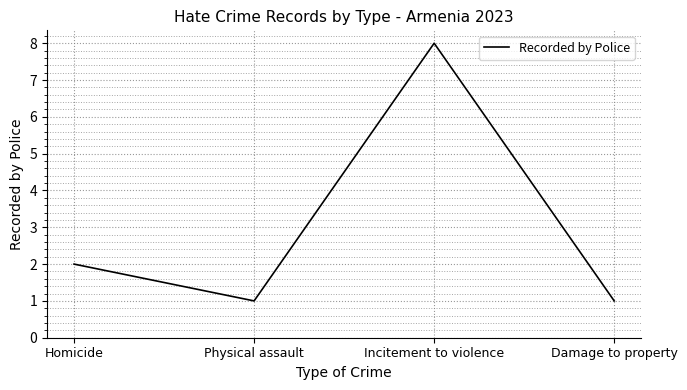

What position from the left is Incitement to violence?

3